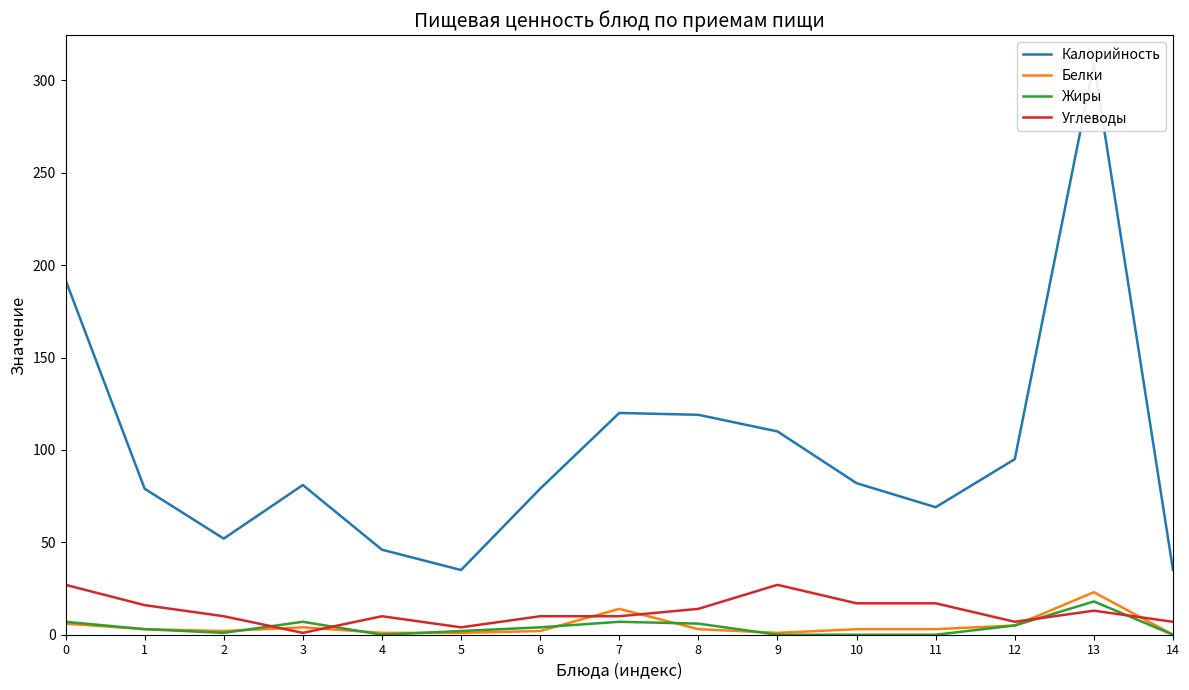

At which category is the sum across all series the highest?

13